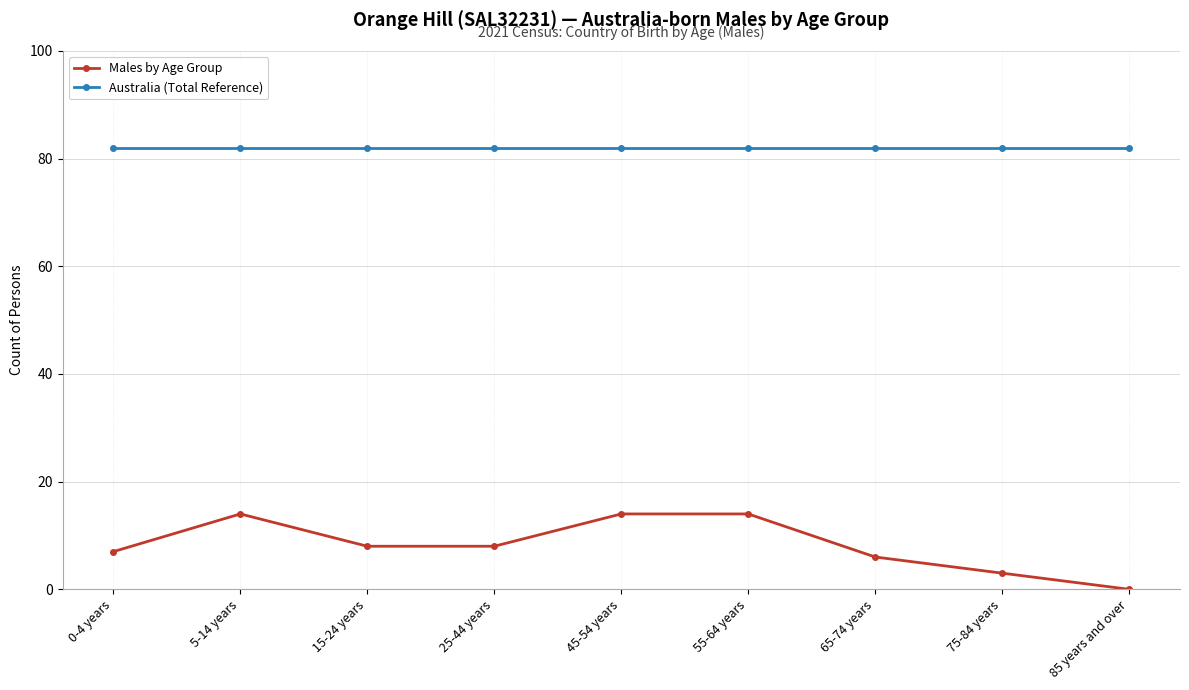

How many series are shown in this chart?

2